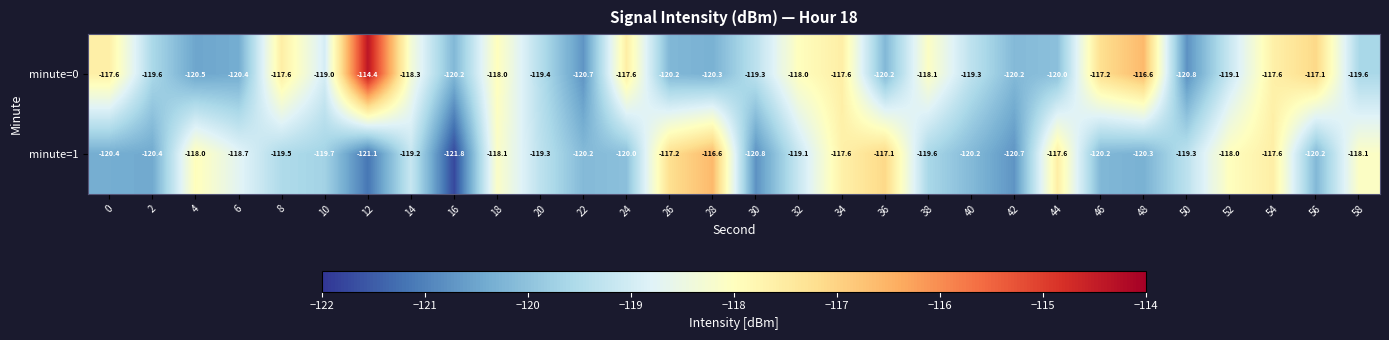

What is the difference between the highest and lowest values at 42?

0.5